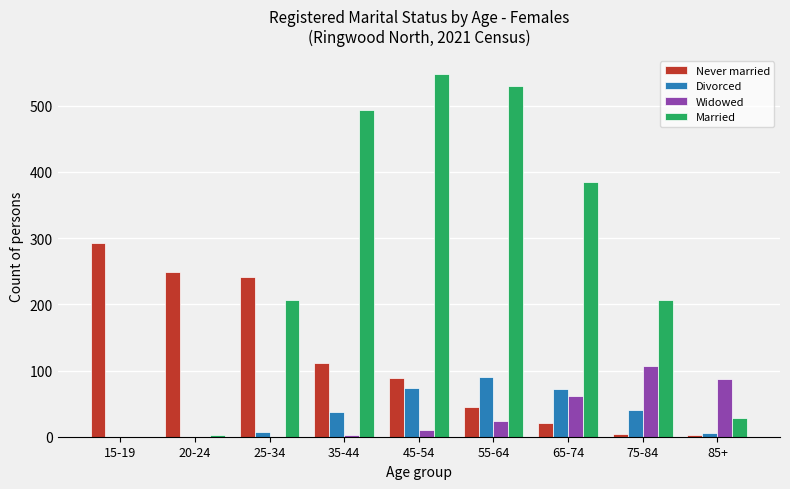

Which series changed the most between 15-19 and 75-84?

Never married